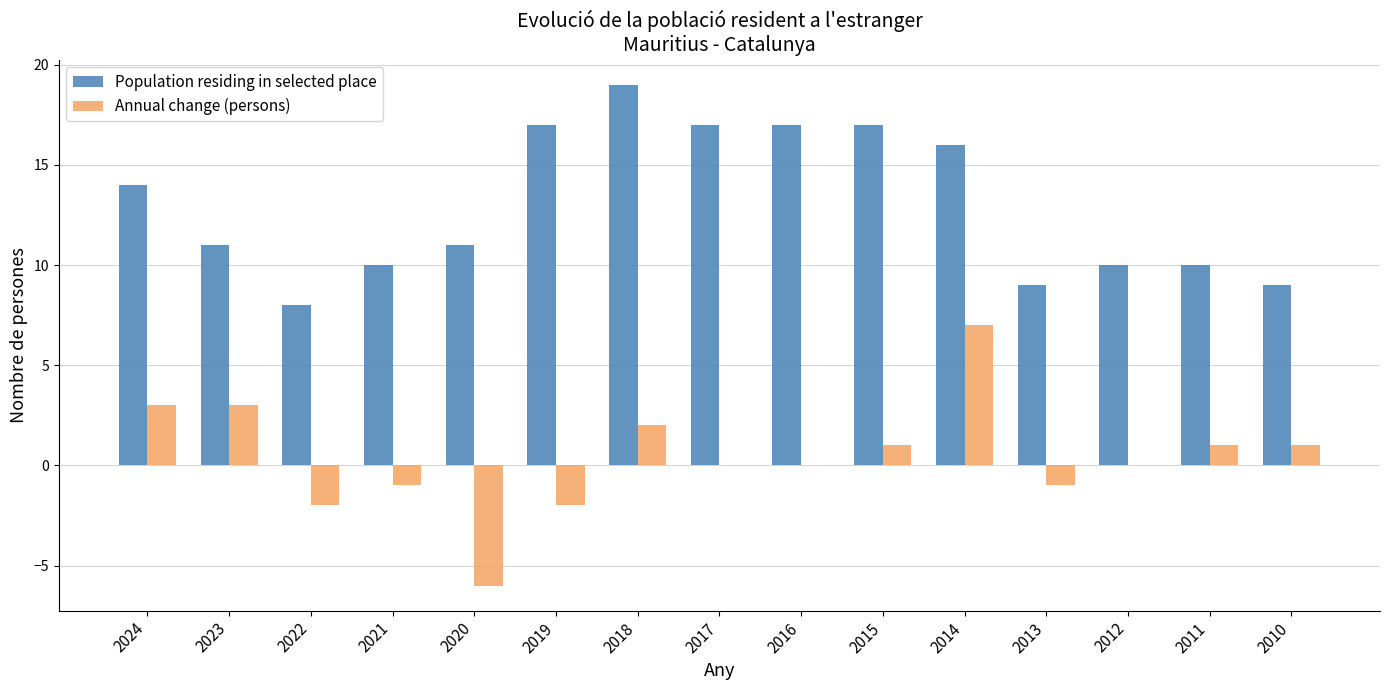

Which series has the widest spread of values?

Annual change (persons)